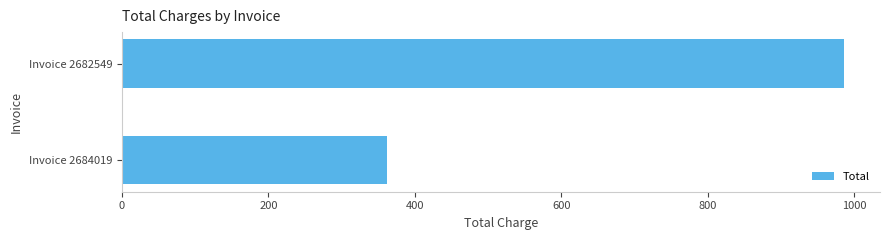

Are the bars horizontal?

Yes